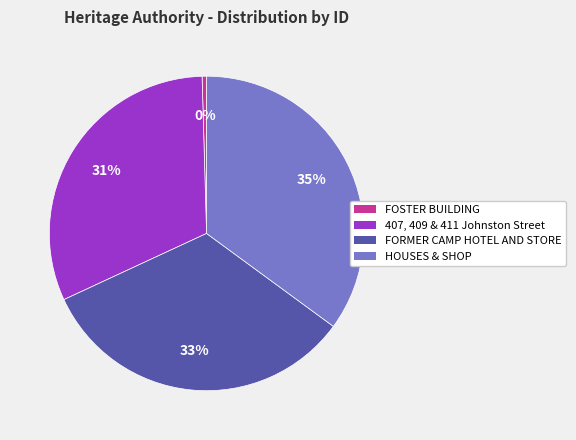

Which slice is the largest?

HOUSES & SHOP